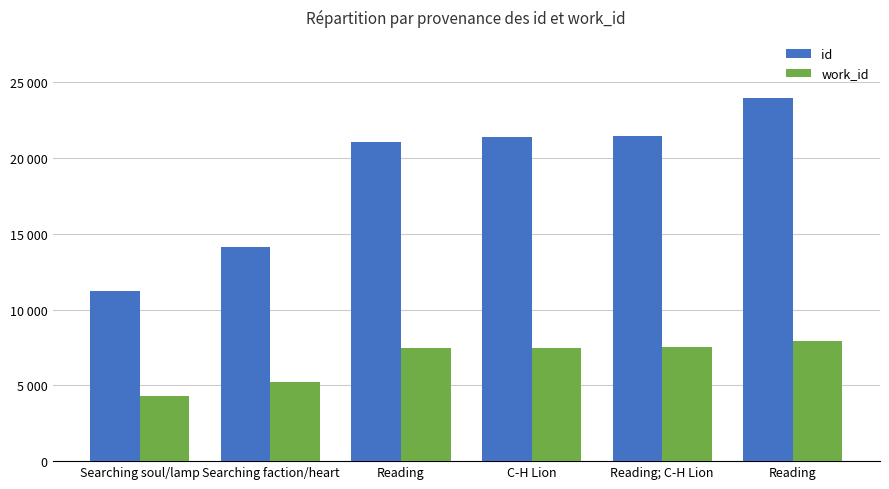

What is the difference between the work_id values at Reading; C-H Lion and Searching faction/heart?

2253